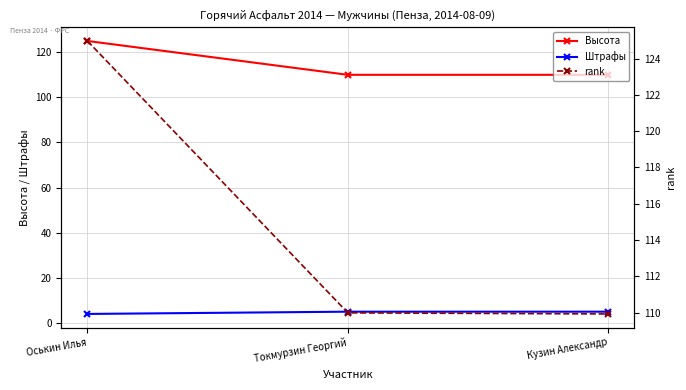

Between Оськин Илья and Кузин Александр, which is larger?

Оськин Илья